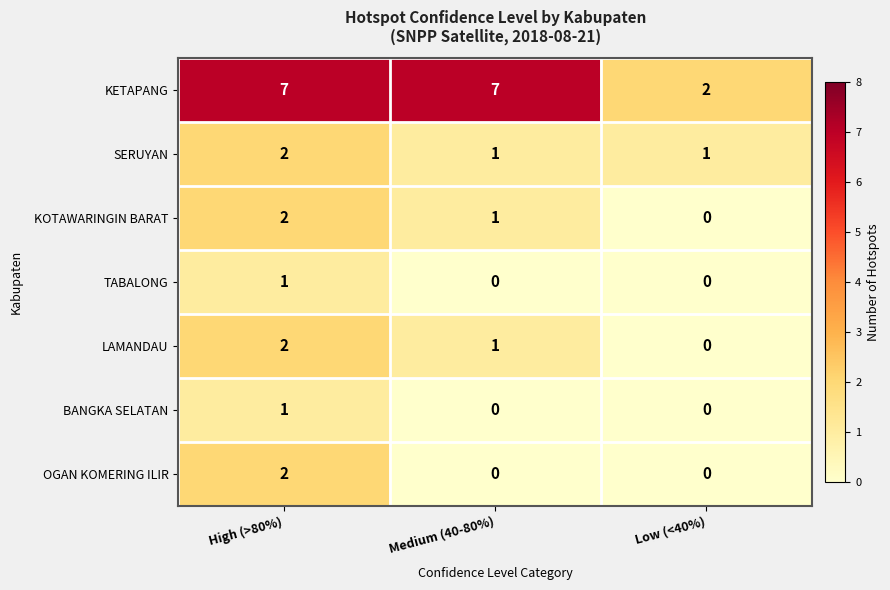

Which series has the largest total across all categories?

KETAPANG